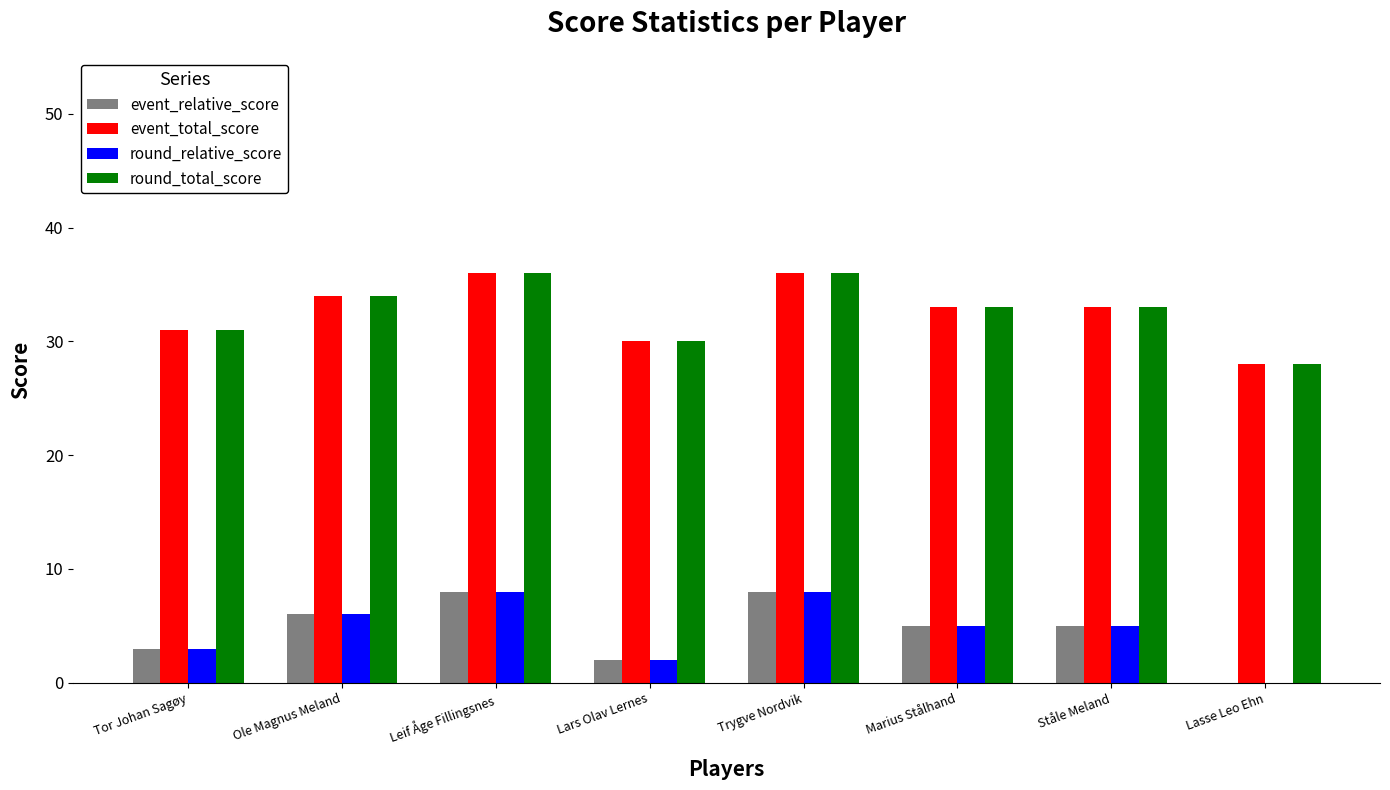

How many data points does each series have?

8